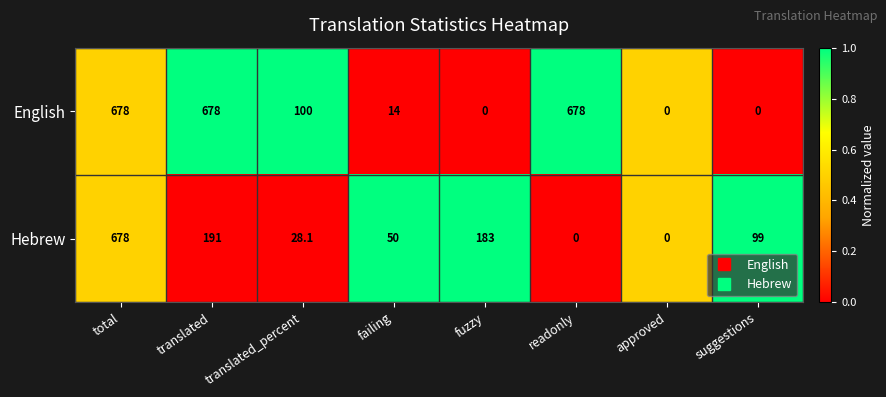

Between total and failing, which series saw the biggest shift?

English